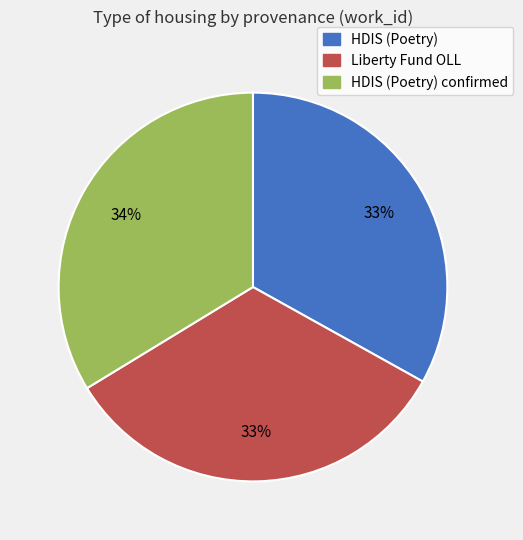

To the nearest percent, what is the difference between the largest and smallest slice percentages?

1%